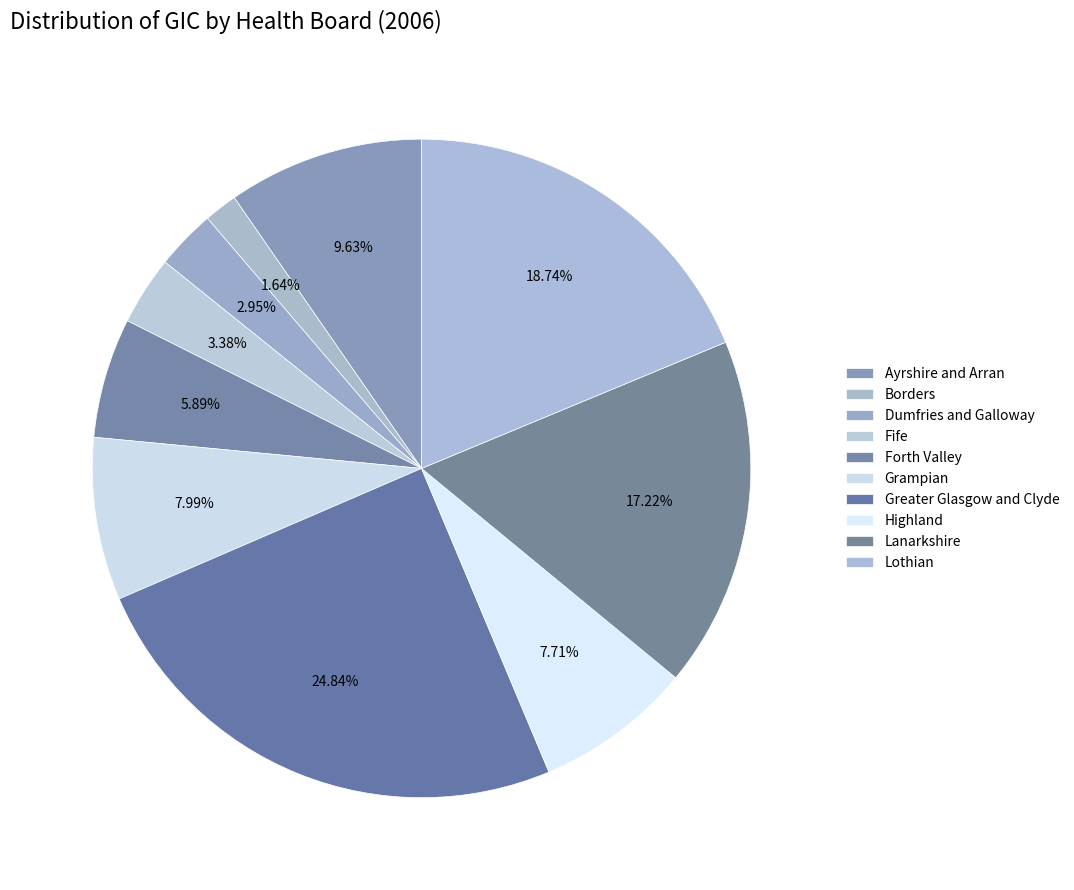

Is it true that Borders is 2% of the pie?

True